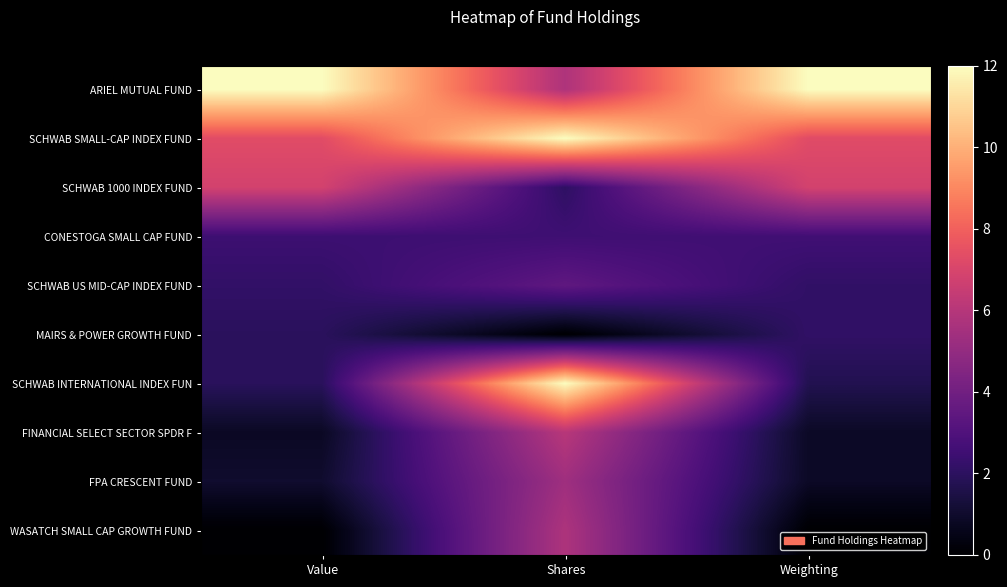

Reading left to right, list all the values displayed in this chart.

ARIEL MUTUAL FUND: Value=12.0	Shares=5.8	Weighting=12.0
SCHWAB SMALL-CAP INDEX FUND: Value=7.3	Shares=12.0	Weighting=7.3
SCHWAB 1000 INDEX FUND: Value=6.9	Shares=2.1	Weighting=6.9
CONESTOGA SMALL CAP FUND: Value=2.5	Shares=2.5	Weighting=2.6
SCHWAB US MID-CAP INDEX FUND: Value=2.2	Shares=3.5	Weighting=2.1
MAIRS & POWER GROWTH FUND: Value=2.0	Shares=0.0	Weighting=2.1
SCHWAB INTERNATIONAL INDEX FUN: Value=1.9	Shares=12.0	Weighting=1.7
FINANCIAL SELECT SECTOR SPDR F: Value=0.8	Shares=6.1	Weighting=0.9
FPA CRESCENT FUND: Value=1.0	Shares=5.4	Weighting=0.9
WASATCH SMALL CAP GROWTH FUND: Value=0.0	Shares=5.8	Weighting=0.0